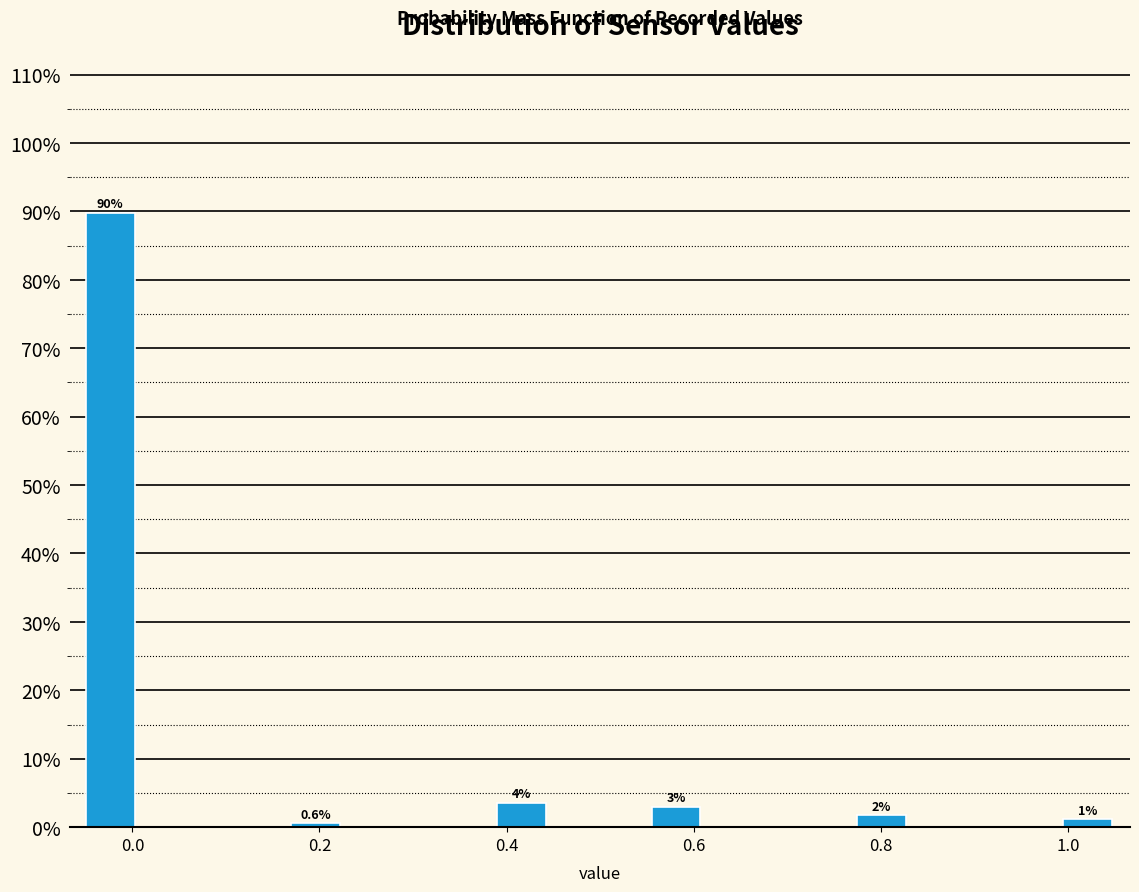

Read against the x-axis, roughly where is the centre of the tallest bar?

-0.02